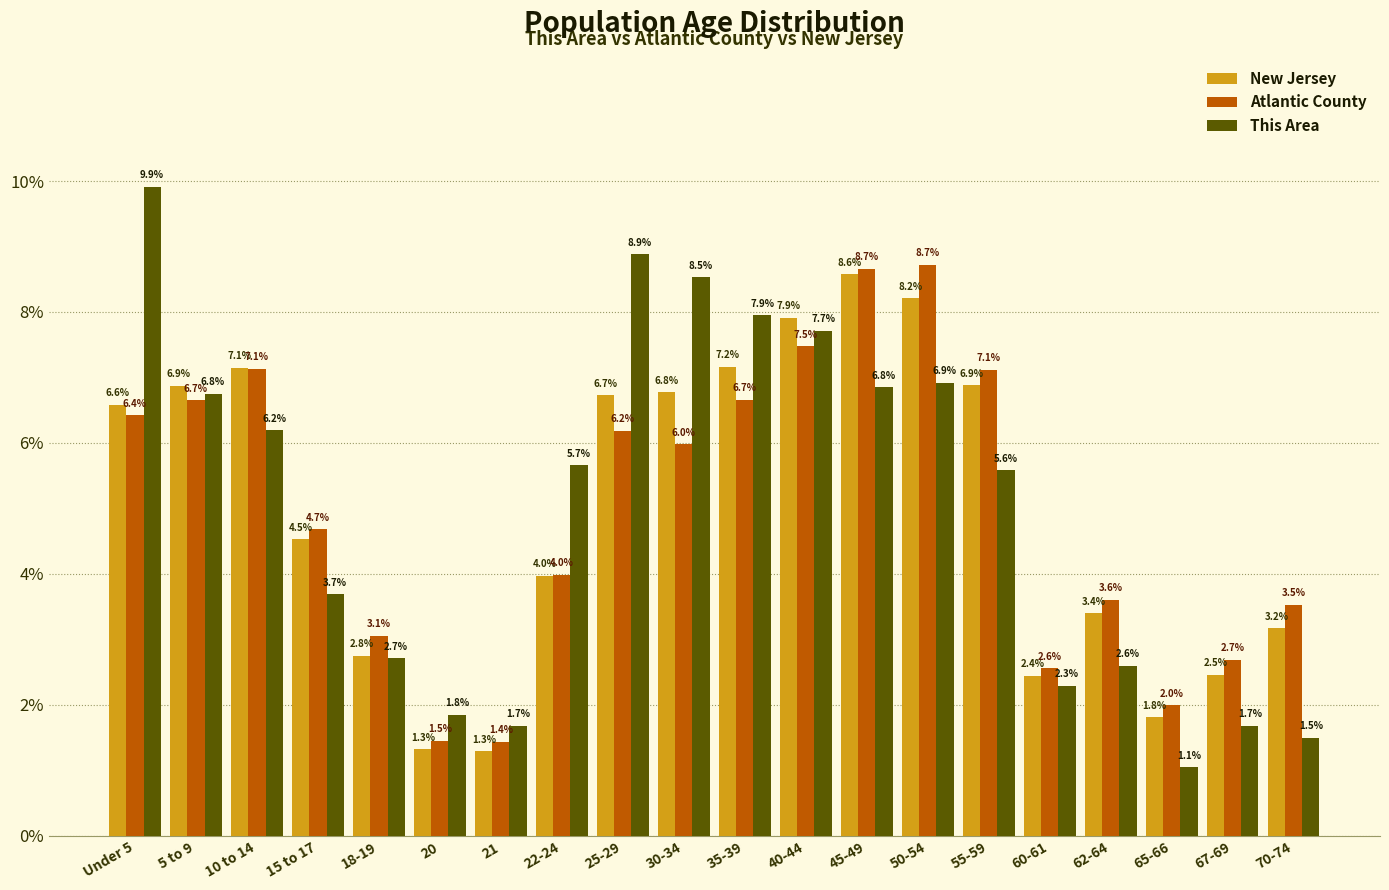

Reading left to right, what are all the values shown in this chart?

New Jersey: 6.6	6.9	7.1	4.5	2.8	1.3	1.3	4.0	6.7	6.8	7.2	7.9	8.6	8.2	6.9	2.4	3.4	1.8	2.5	3.2
Atlantic County: 6.4	6.7	7.1	4.7	3.1	1.5	1.4	4.0	6.2	6.0	6.7	7.5	8.7	8.7	7.1	2.6	3.6	2.0	2.7	3.5
This Area: 9.9	6.8	6.2	3.7	2.7	1.8	1.7	5.7	8.9	8.5	7.9	7.7	6.8	6.9	5.6	2.3	2.6	1.1	1.7	1.5